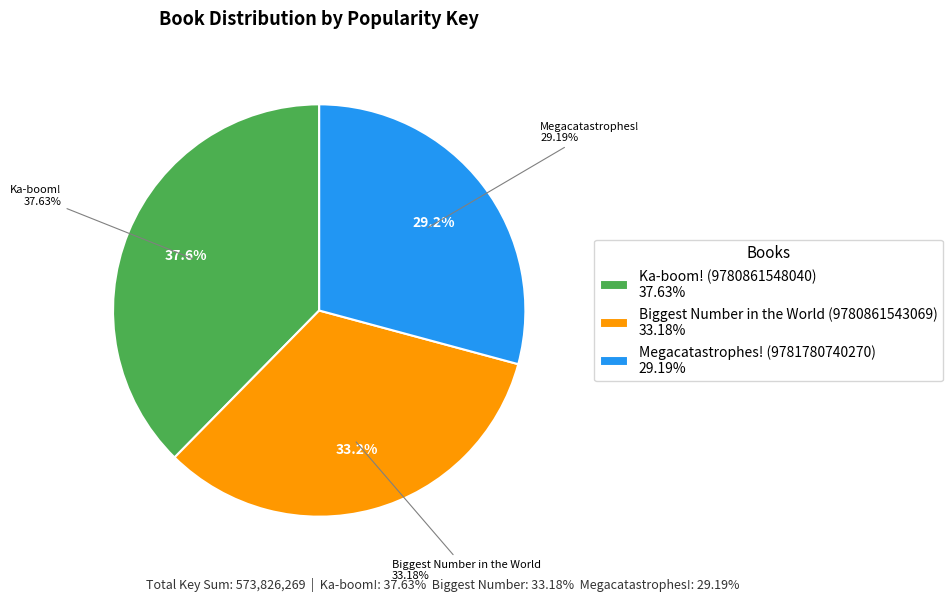

Which category has the biggest portion of the pie?

Ka-boom! (9780861548040)